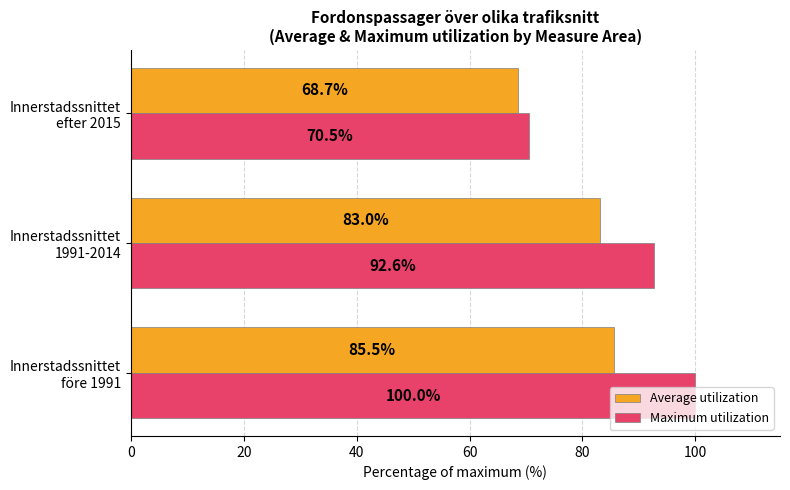

What is the minimum value for Average utilization?

68.7